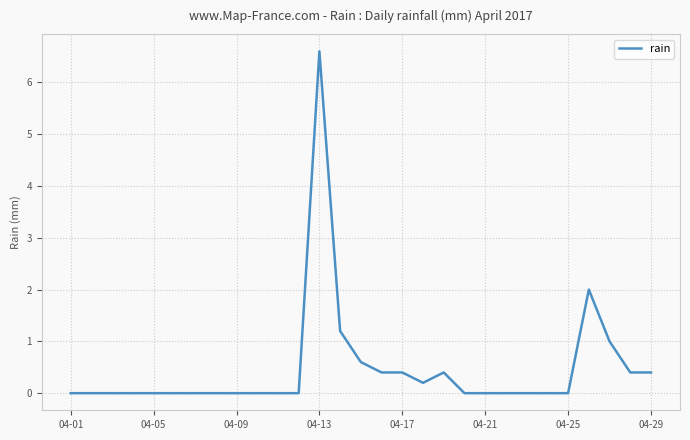

What is the difference between the maximum and second lowest values?

6.6